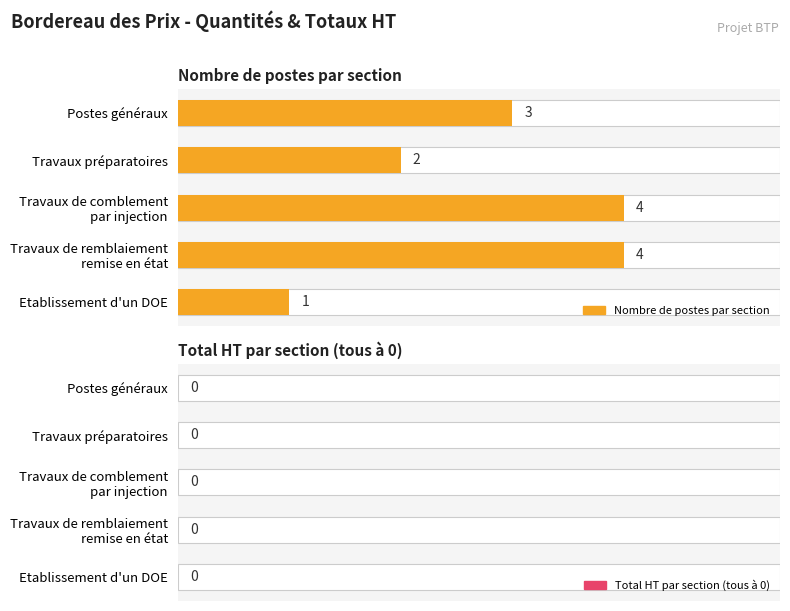

What are all the series names shown in the legend?

Nombre de postes par section, Total HT par section (tous à 0)